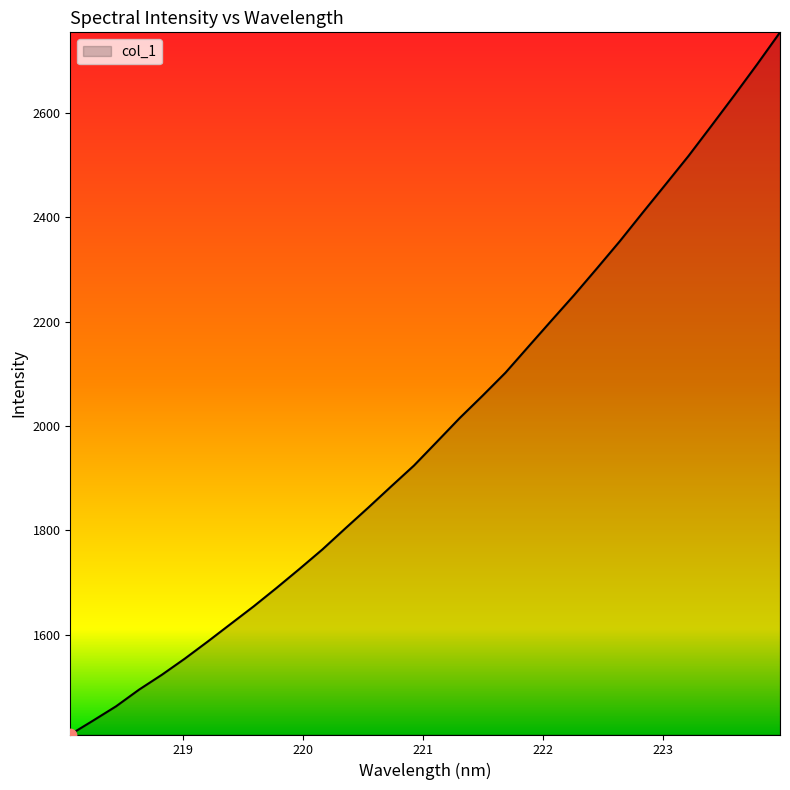

What is the smallest value displayed?

1409.1